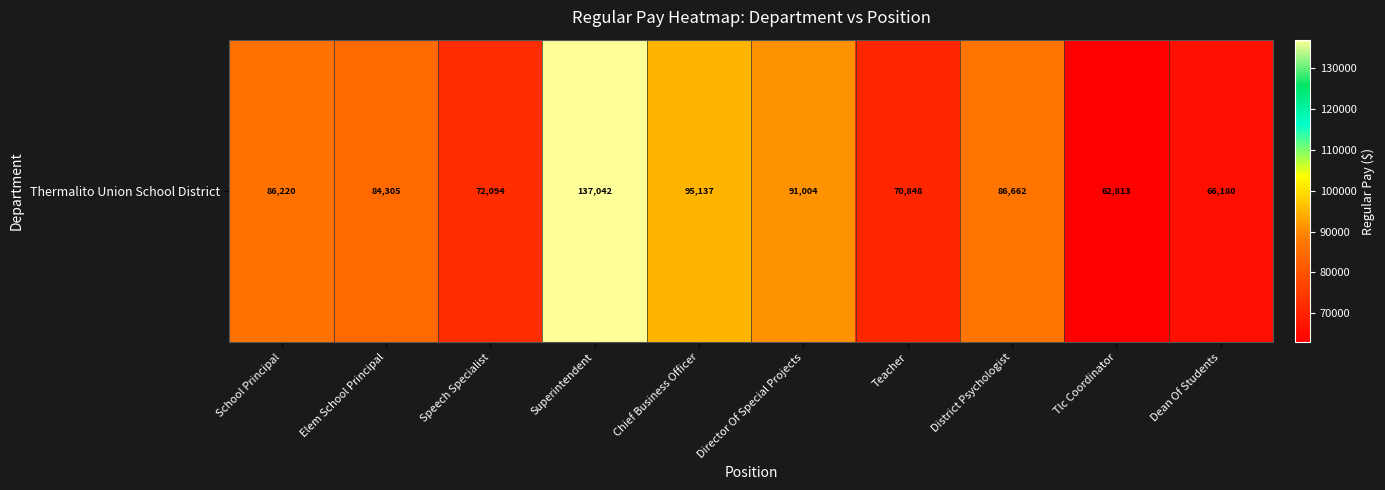

Count the number of data series in this chart.

1